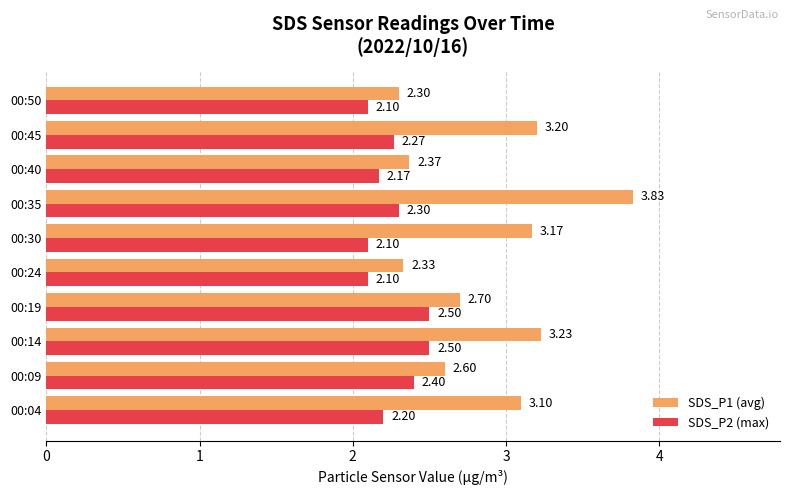

What is the difference between the maximum and minimum values in the SDS_P1 (avg) series?

1.5